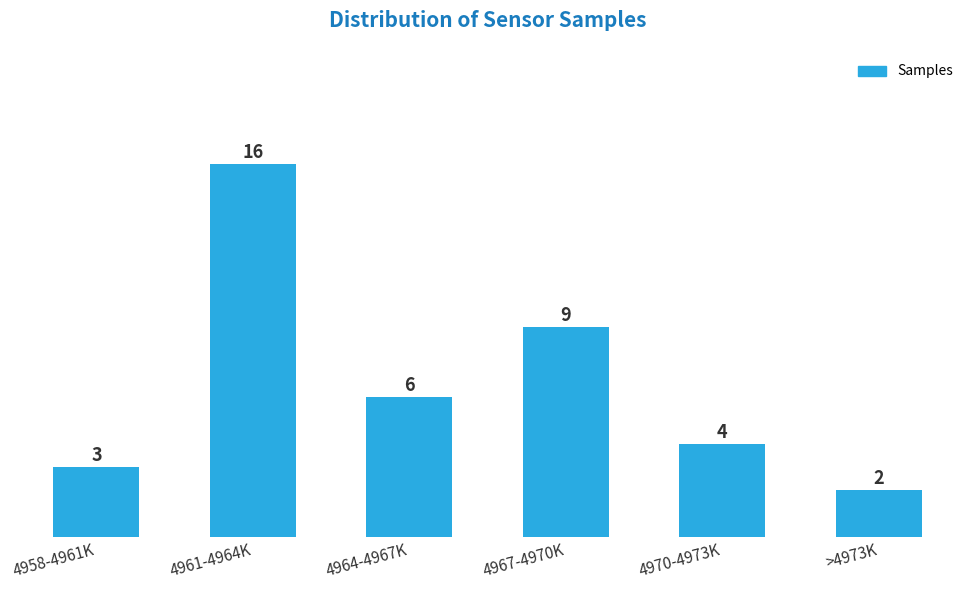

Reading left to right, transcribe all the data shown in this chart.

4958-4961K=3	4961-4964K=16	4964-4967K=6	4967-4970K=9	4970-4973K=4	>4973K=2